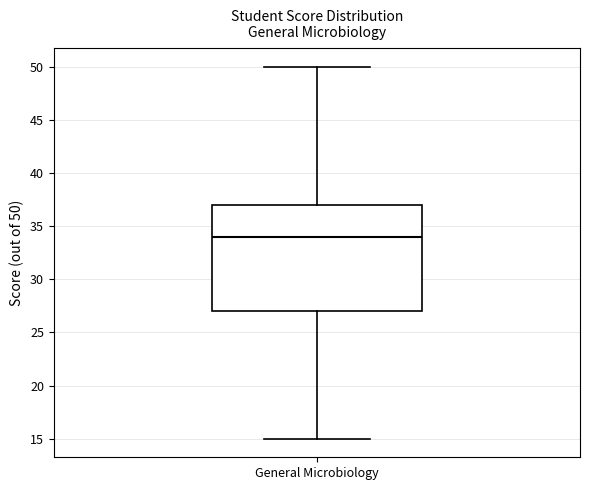

Where does the upper whisker of the box for General Microbiology end on the y-axis? The values are not printed on the chart, so give them approximately, as read against the axis.

50